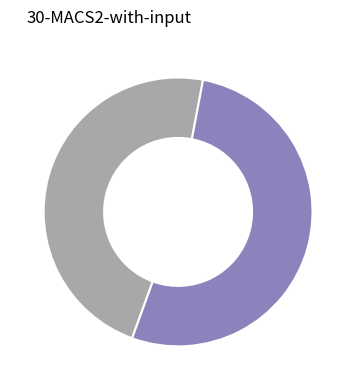

Is there any slice that represents more than half of the pie?

Yes